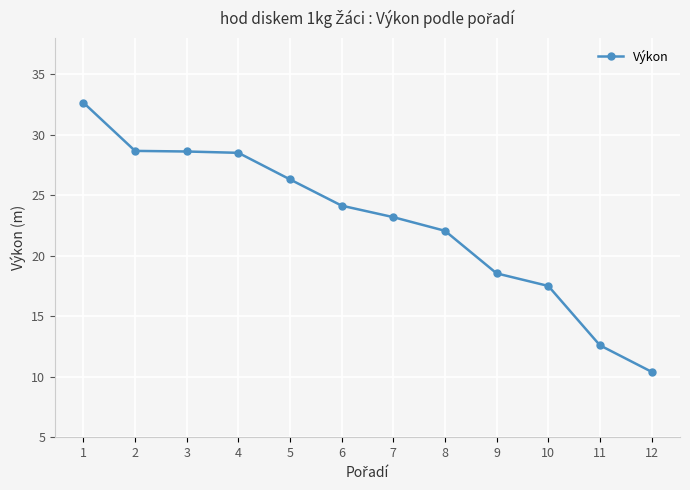

At which label is the value closest to 21?

8